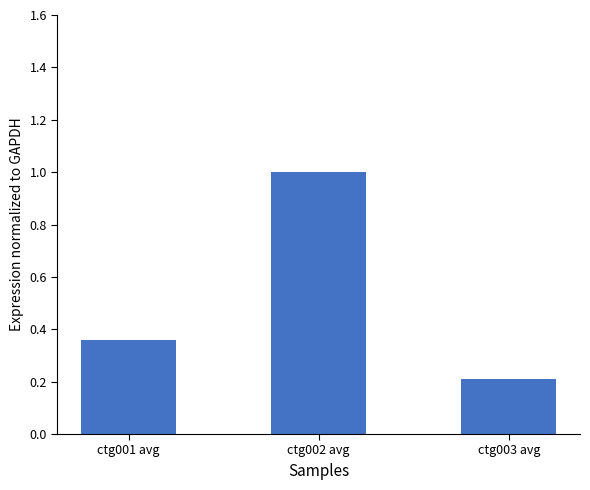

What is the label of the 3rd bar from the left?

ctg003 avg